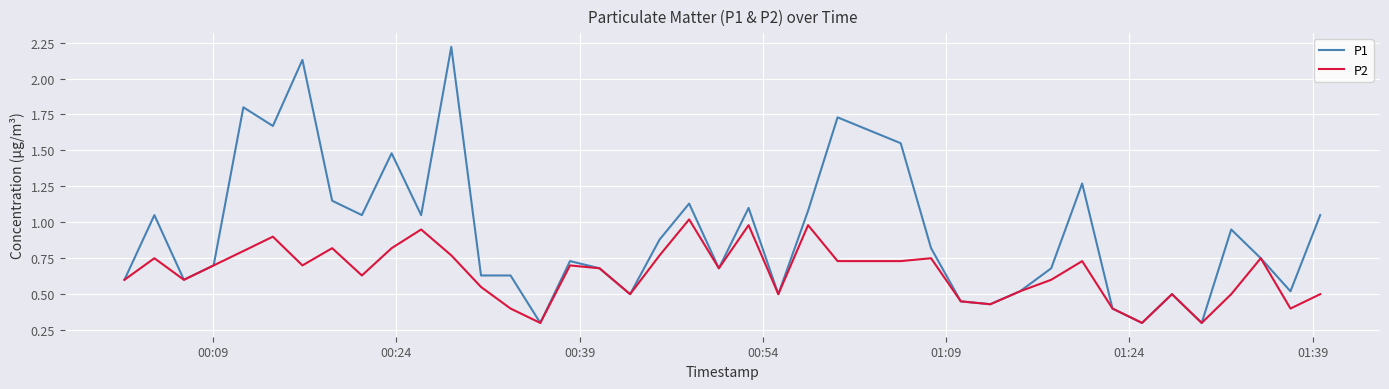

Rank the series by their maximum value, from lowest to highest.

P2, P1